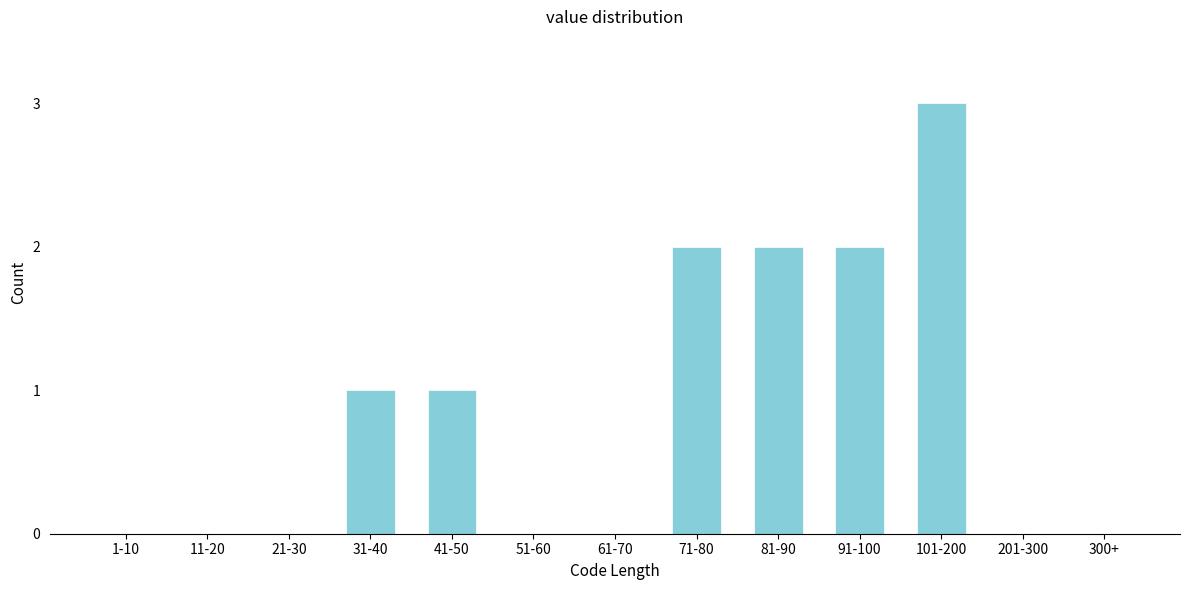

Reading right to left, extract all data points from this chart.

300+=0	201-300=0	101-200=3	91-100=2	81-90=2	71-80=2	61-70=0	51-60=0	41-50=1	31-40=1	21-30=0	11-20=0	1-10=0